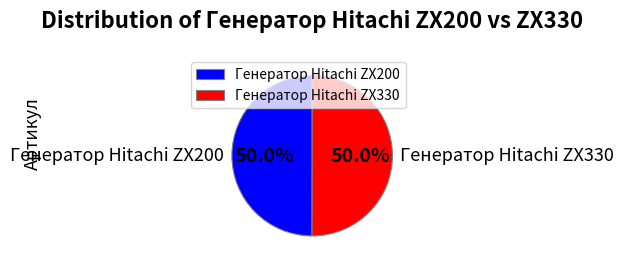

How many segments does this pie chart have?

2